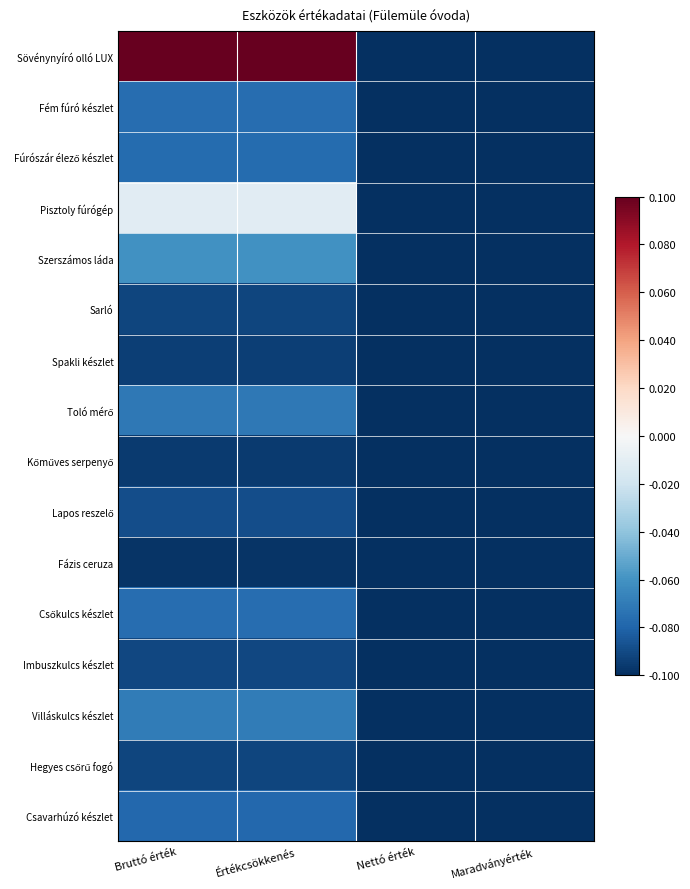

Between Értékcsökkenés and Maradványérték, which is larger?

Értékcsökkenés